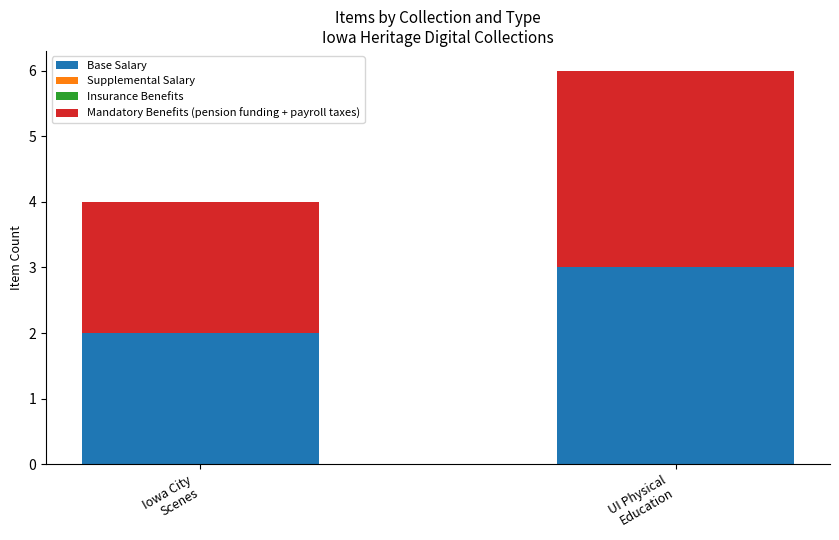

What is the sum of all Base Salary values?

5